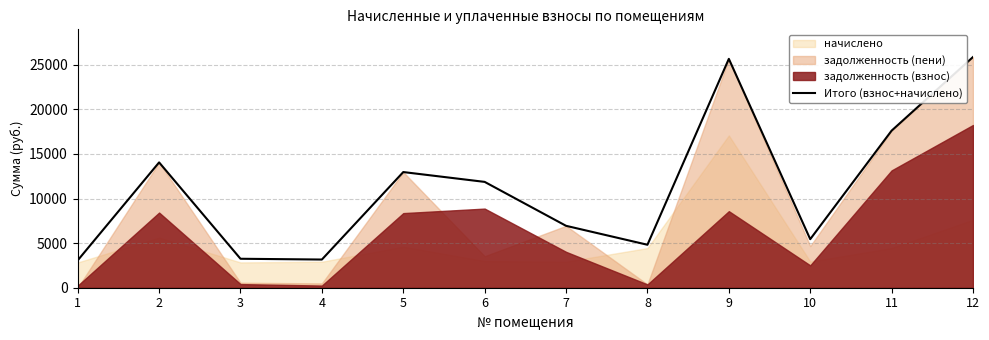

Where is the data nearest to the value 14463?

2